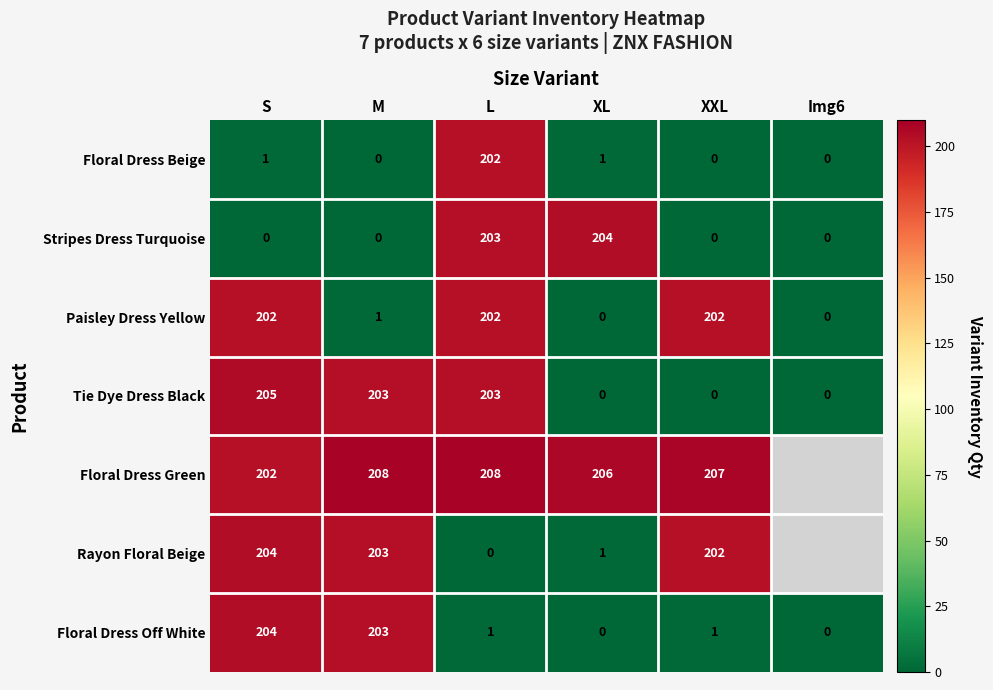

What is the difference between the highest and lowest values at XL?

206